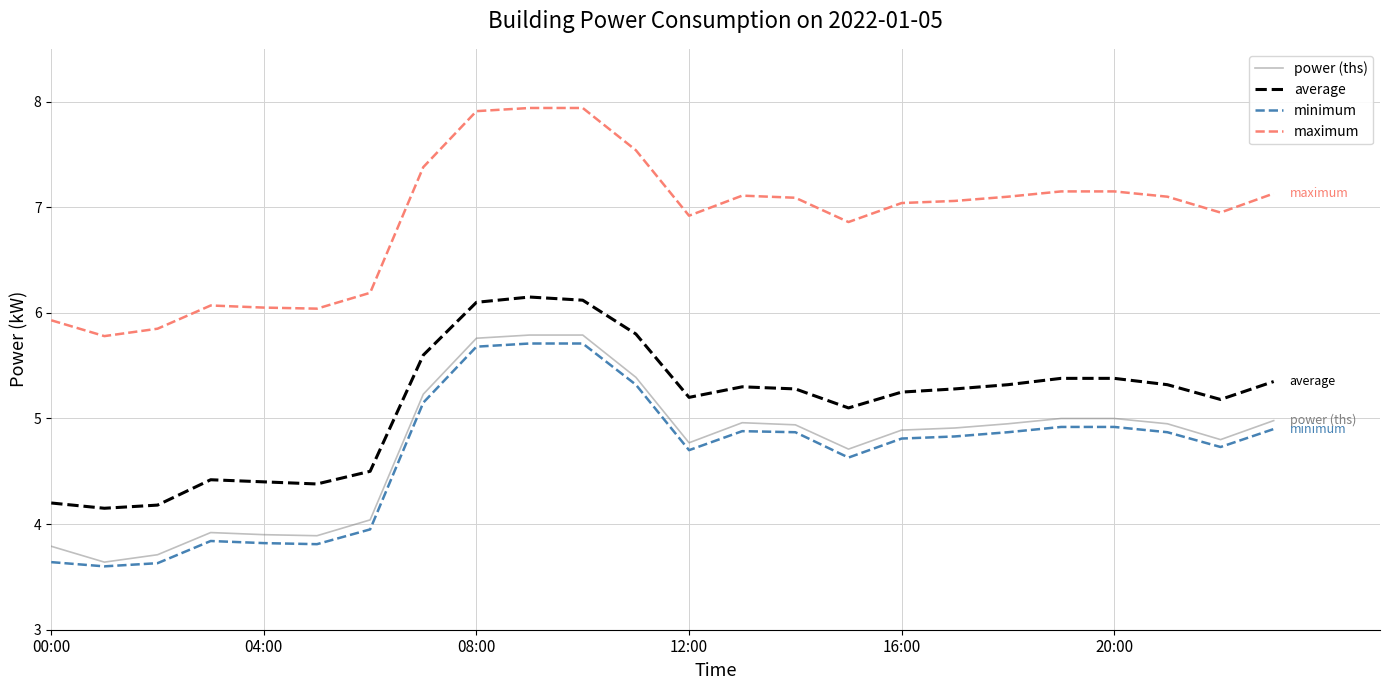

True or false: minimum and average intersect in this chart.

False